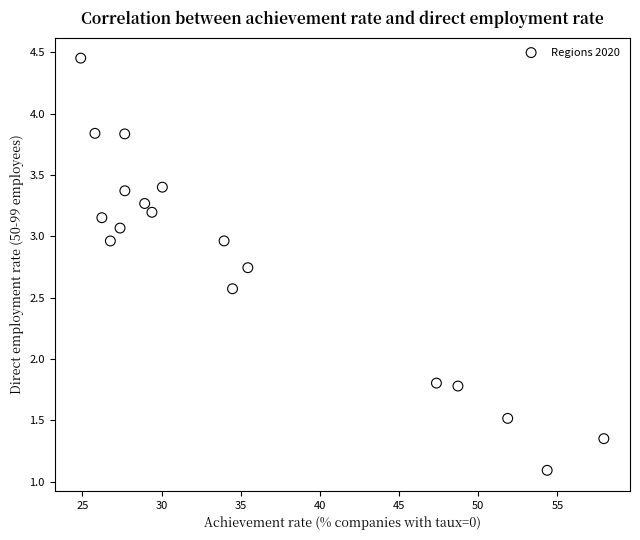

What is the range of Y values (max minus min)?

3.4